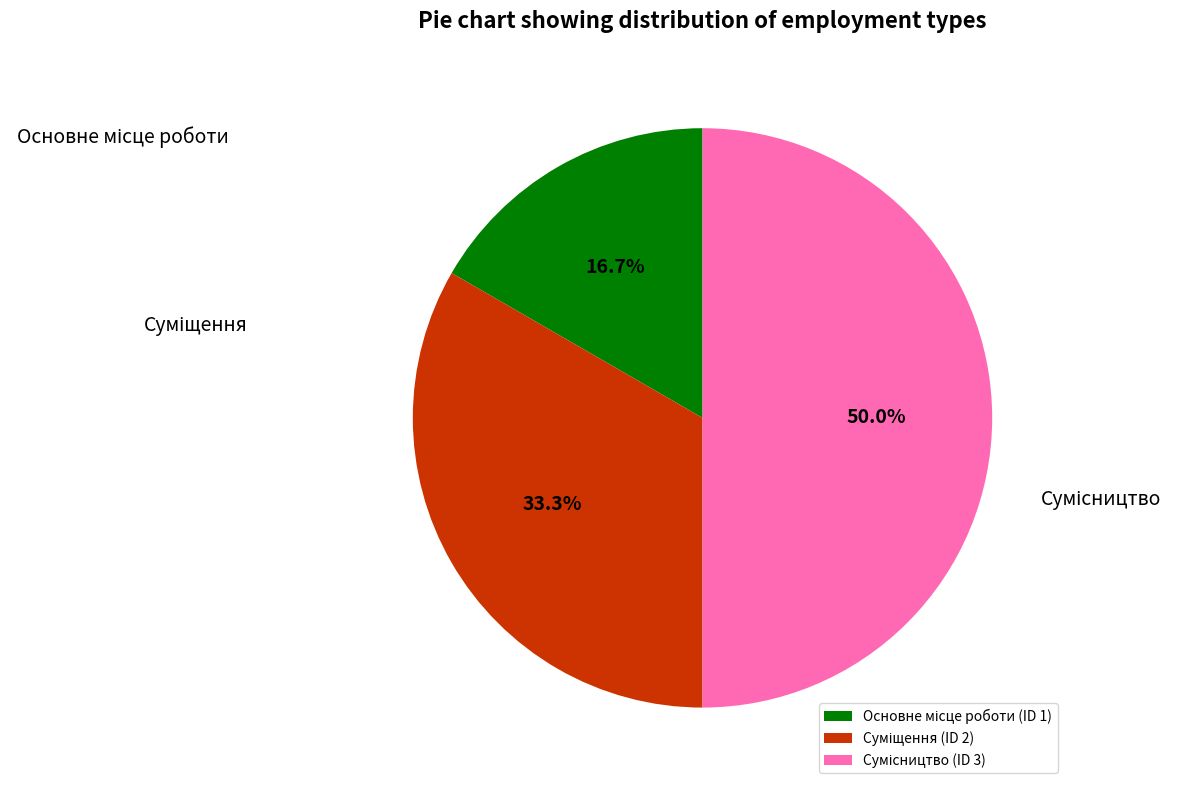

What percentage is the Сумісництво slice, to the nearest percent?

50%